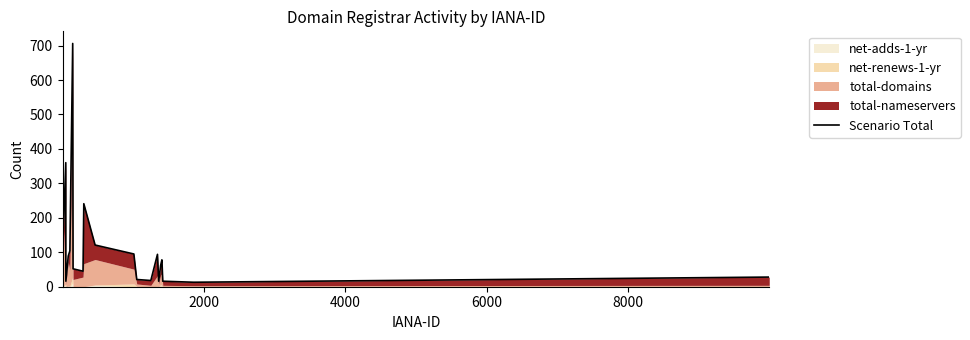

True or false: there are more than 2 points higher than both neighbors.

True